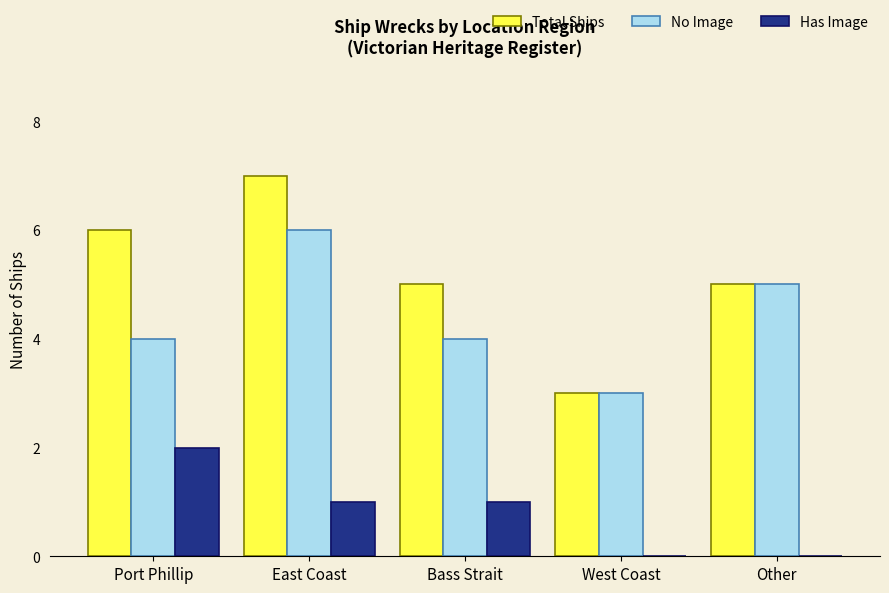

Which series has the largest range (max minus min)?

Total Ships